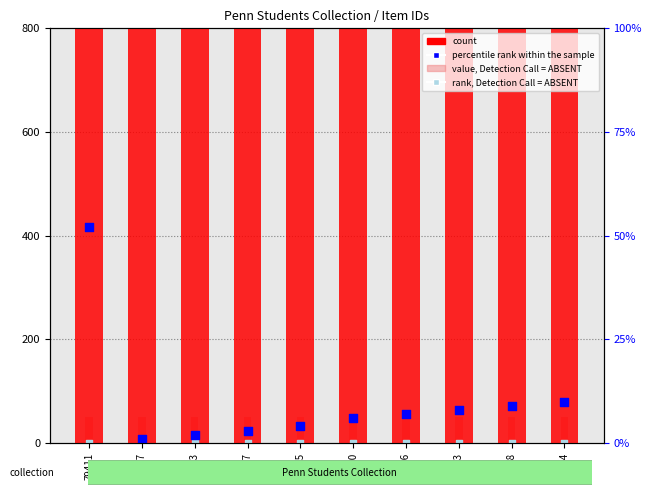

What is the total value across all series at 79435?

881.7